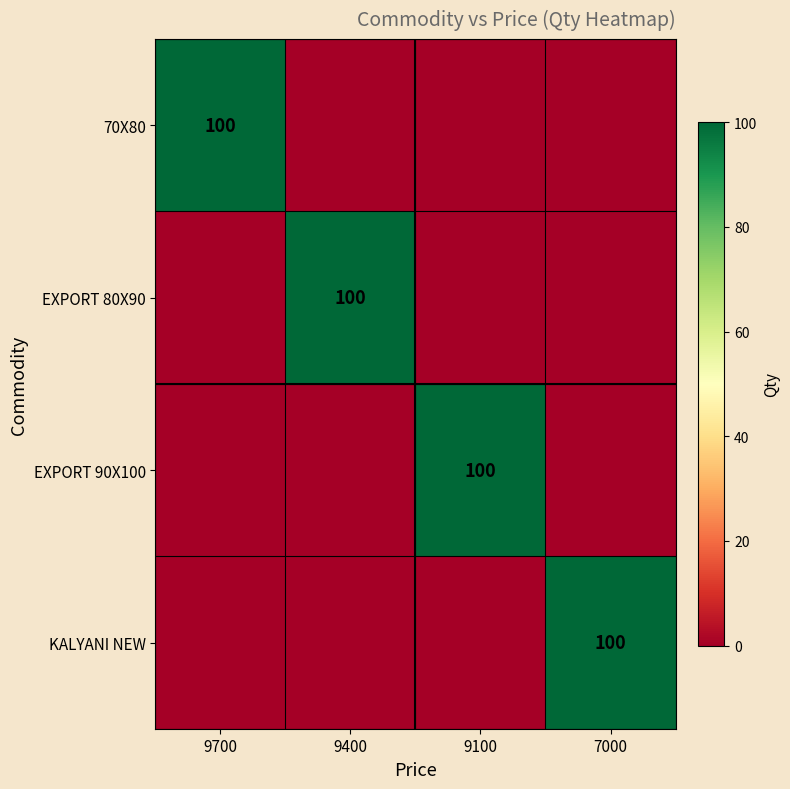

The value of 70X80 at 9700 is 70. True or false?

False